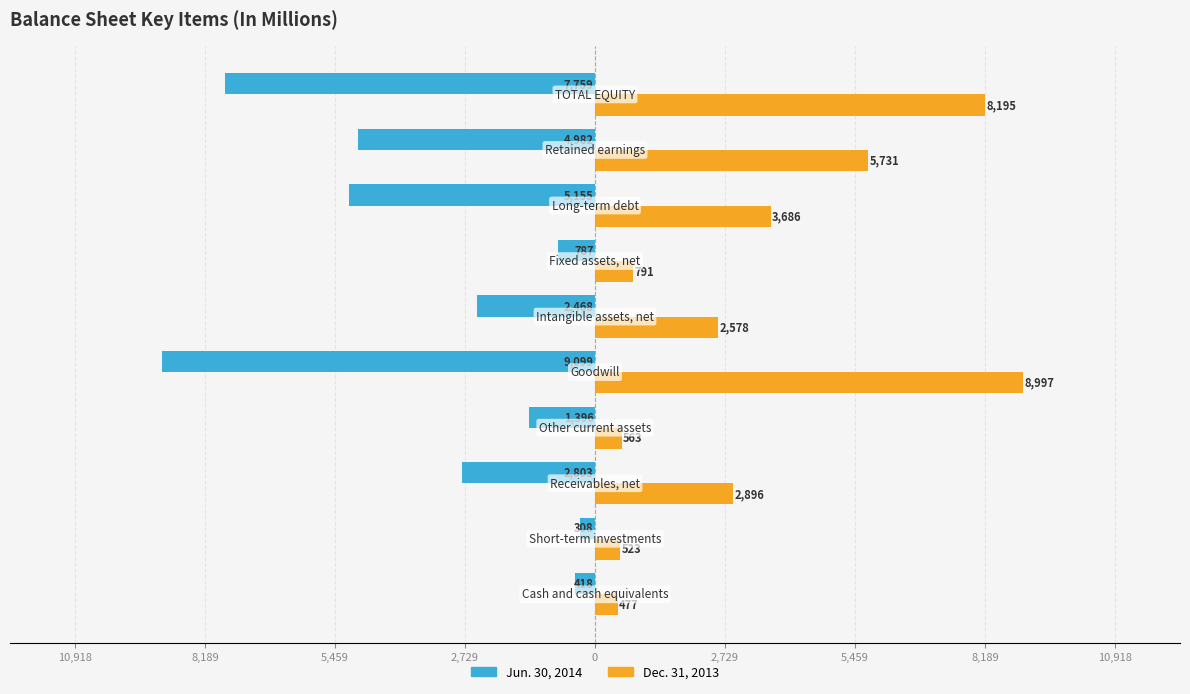

What are all the series names shown in the legend?

Jun. 30, 2014, Dec. 31, 2013